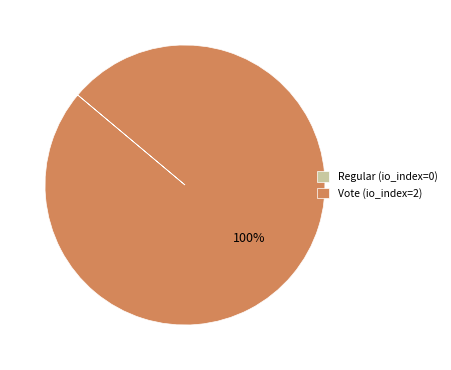

To the nearest percent, what percentage of the pie is Vote (io_index=2)?

100%